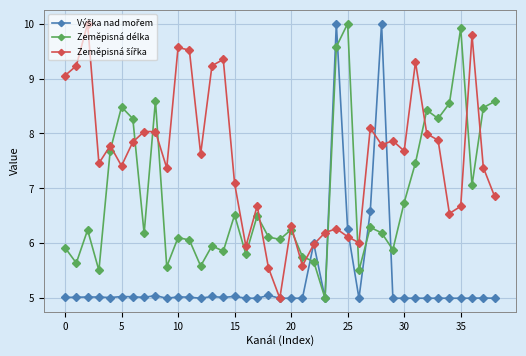

What is the smallest value displayed?

5.0